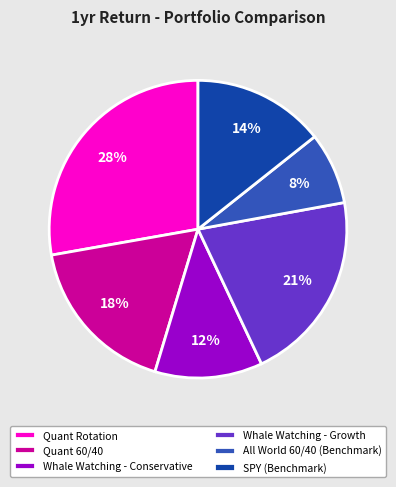

Rank the categories by value from highest to lowest.

Quant Rotation, Whale Watching - Growth, Quant 60/40, SPY (Benchmark), Whale Watching - Conservative, All World 60/40 (Benchmark)